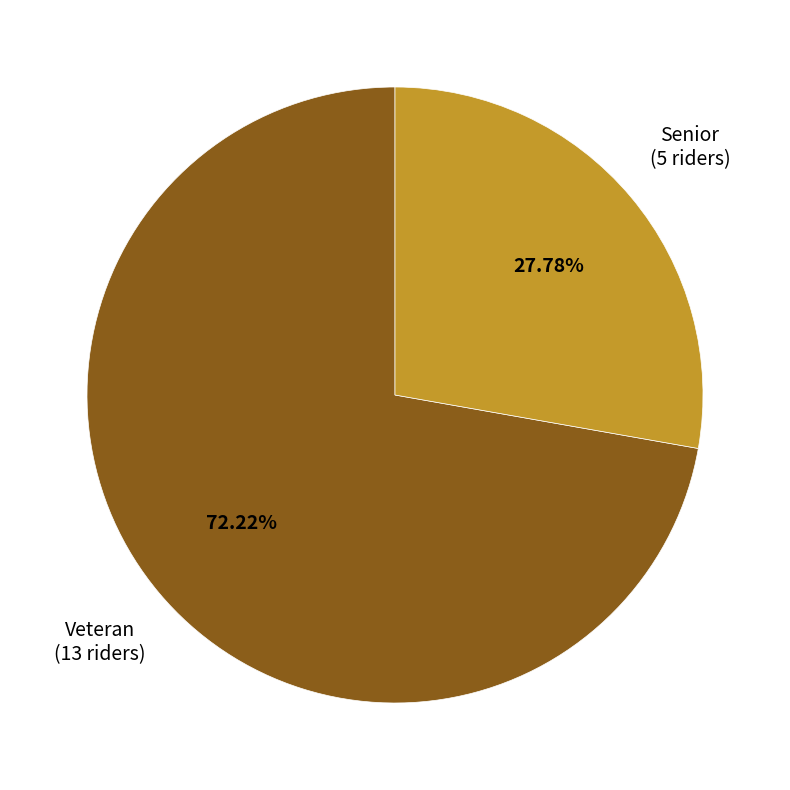

What is the largest slice in the pie chart?

Veteran